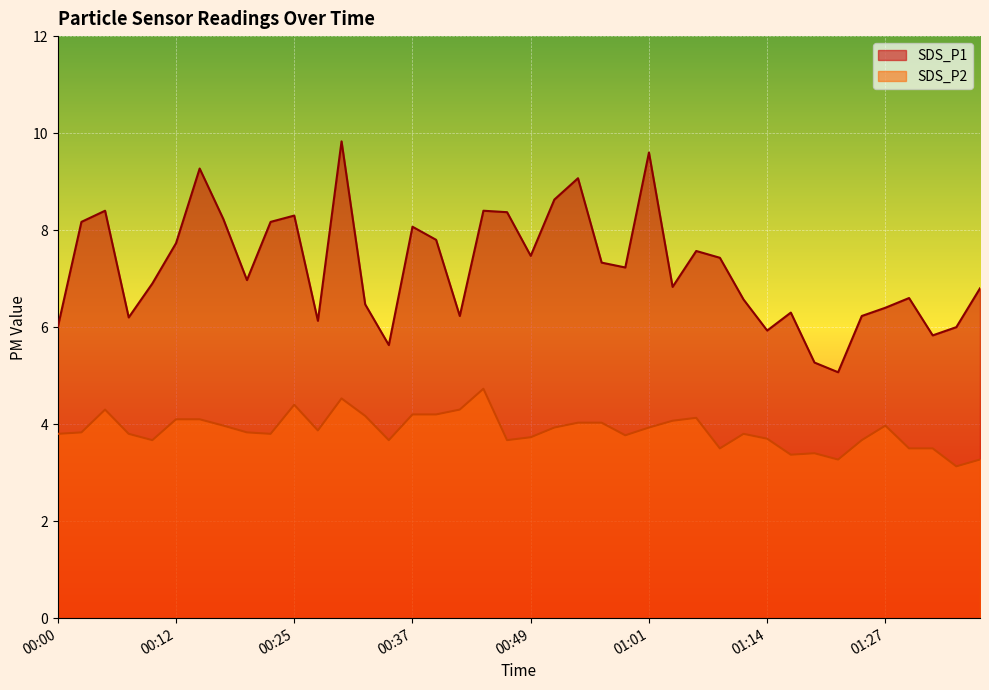

Between 00:39 and 01:01, which is larger?

01:01